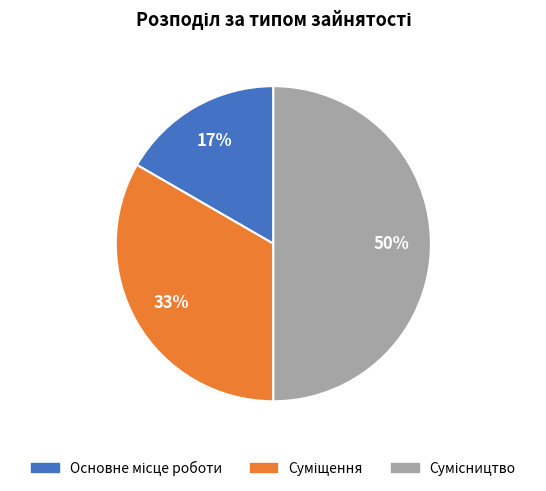

To the nearest percent, what is the average slice percentage?

33%